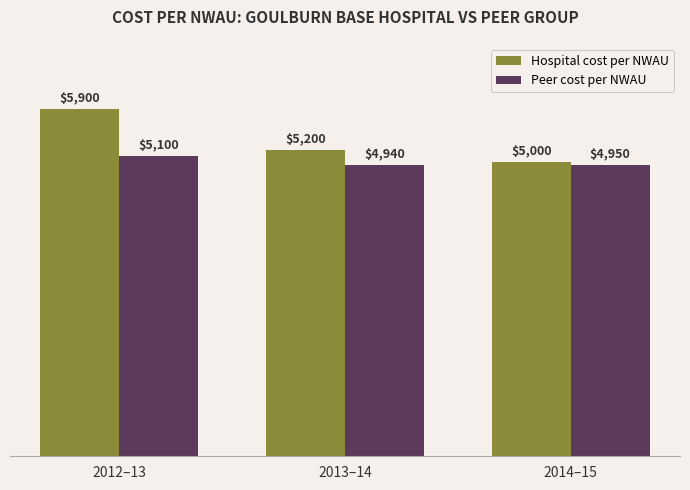

What are all the series names shown in the legend?

Hospital cost per NWAU, Peer cost per NWAU